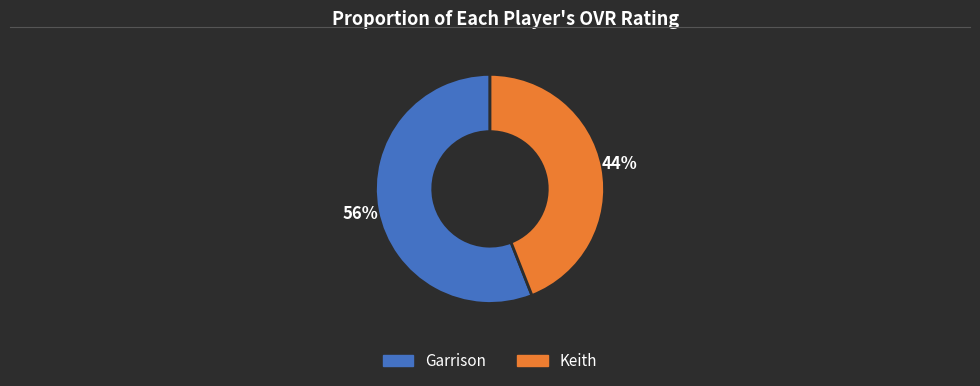

What is the ratio of the value at Garrison to the value at Keith?

1.3